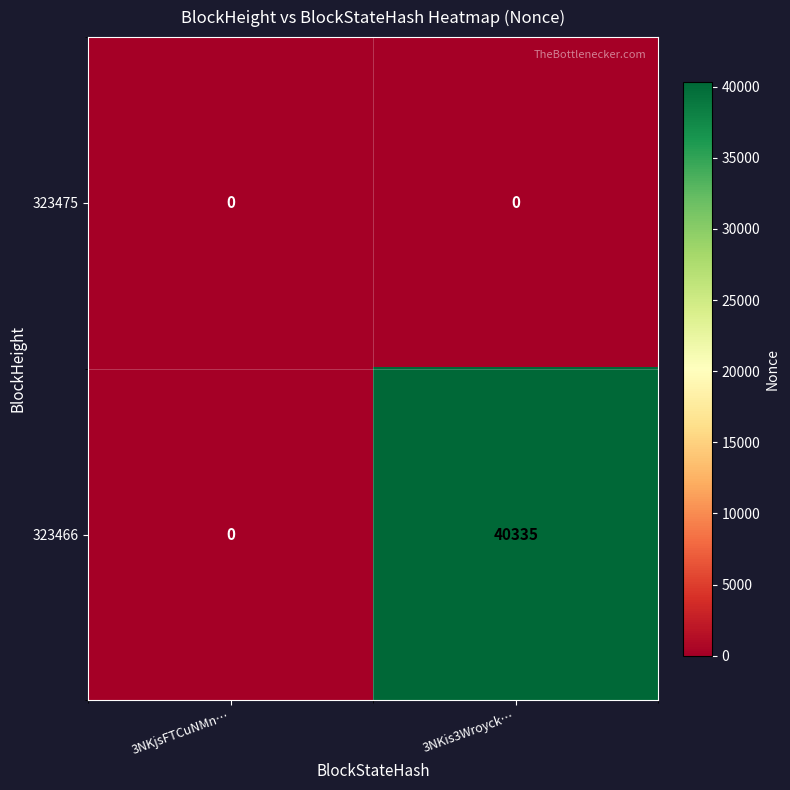

True or false: 323466 has a value of 0 at 3NKjsFTCuNMn….

True